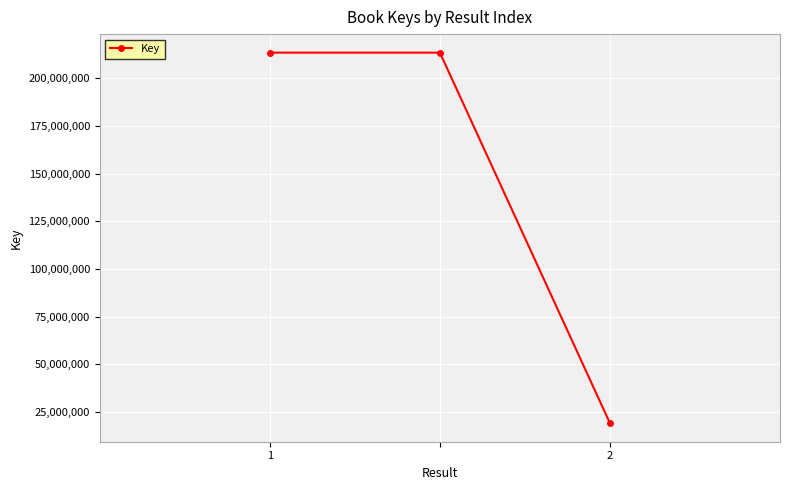

How many lines are shown in the chart?

1